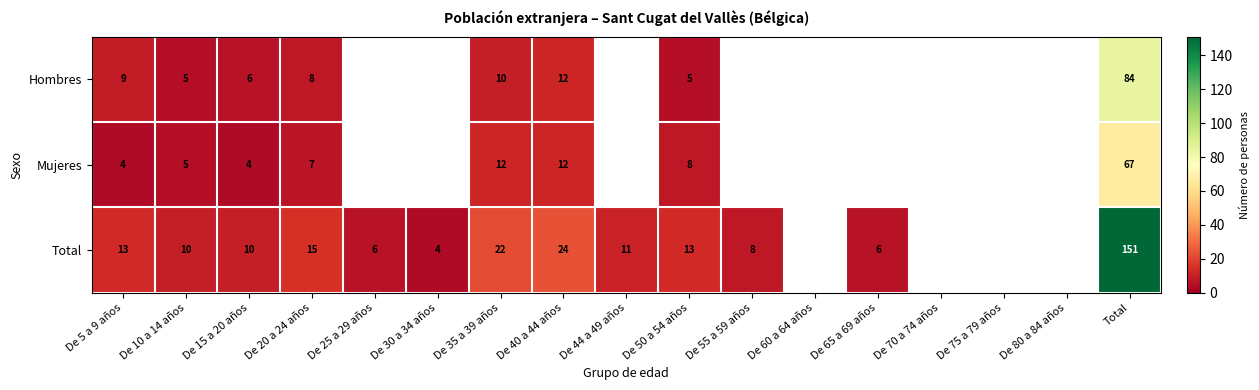

What is the smallest value displayed?

4.0